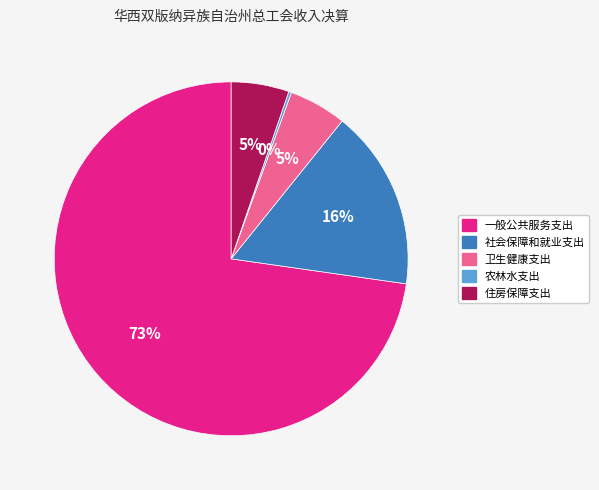

Which slice is the largest?

一般公共服务支出